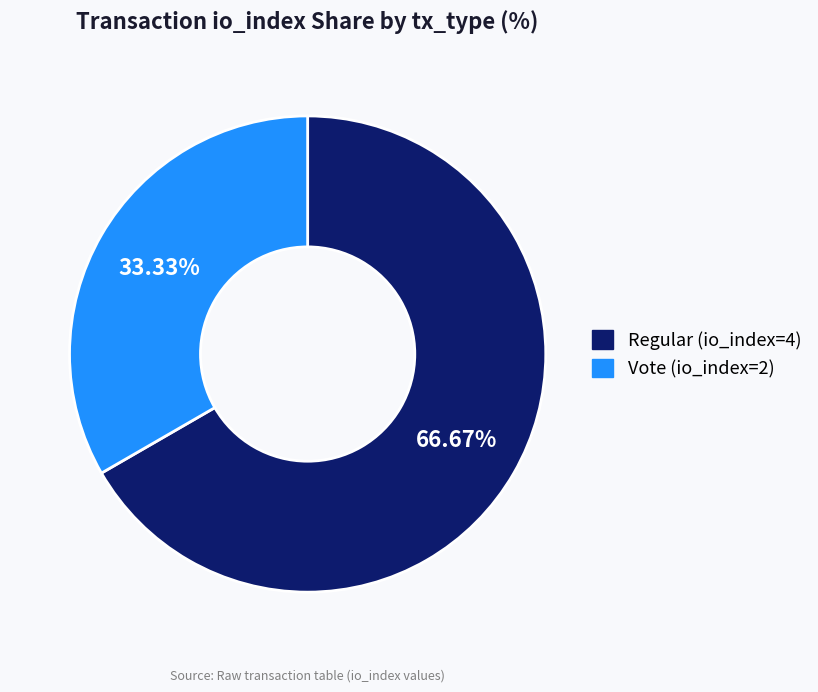

To the nearest percent, what portion does Vote (io_index=2) represent?

33%